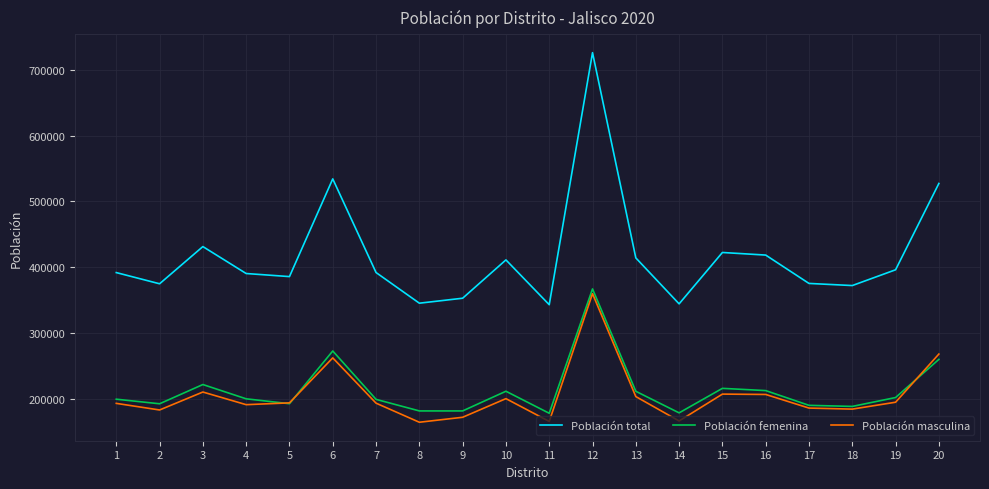

How many categories are shown in the chart?

20